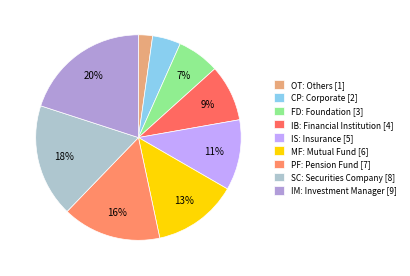

Count the number of slices in the pie.

9